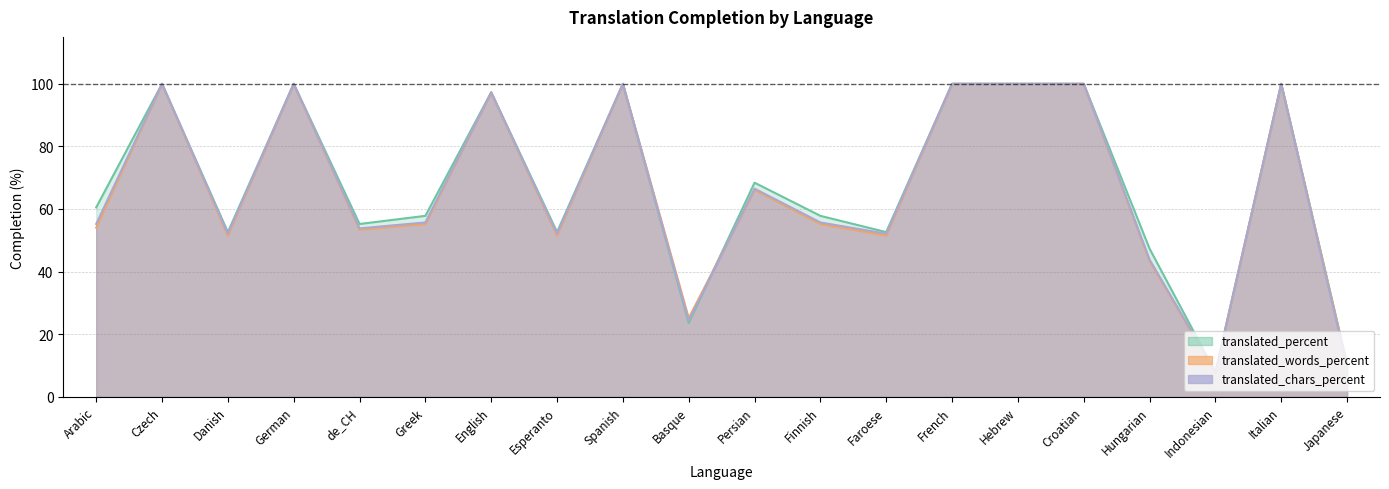

Which series changed the most between Finnish and Indonesian?

translated_percent